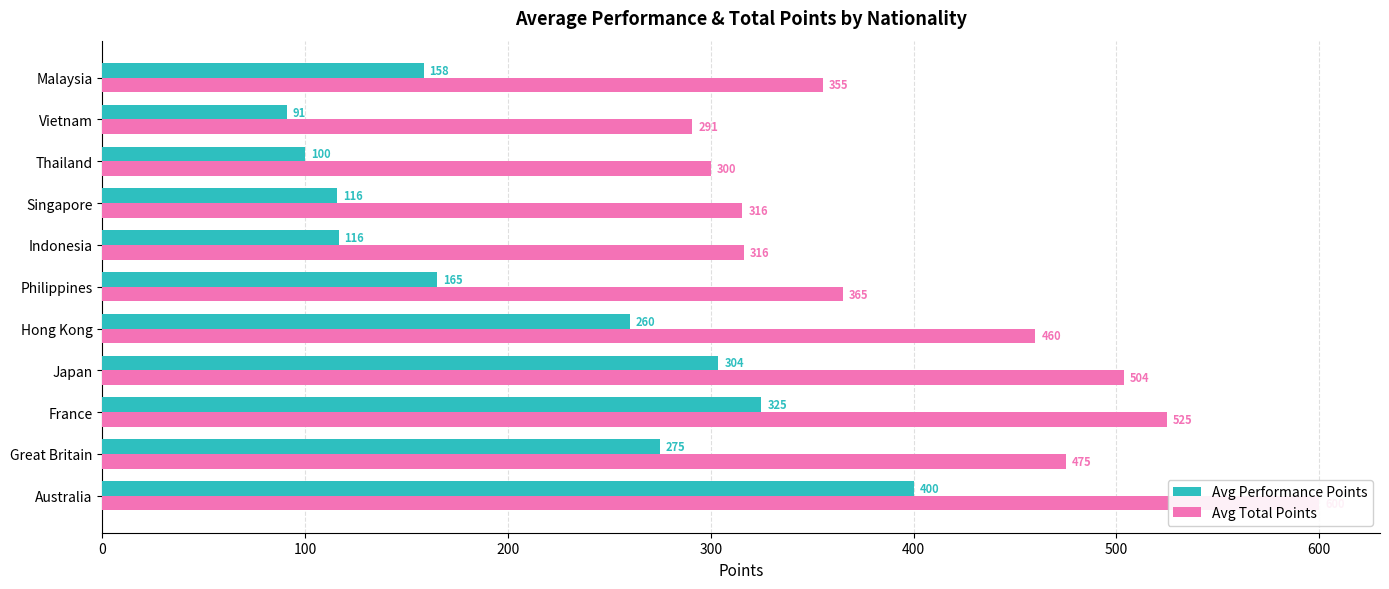

What is the spread (max minus min) of values at Malaysia?

196.8